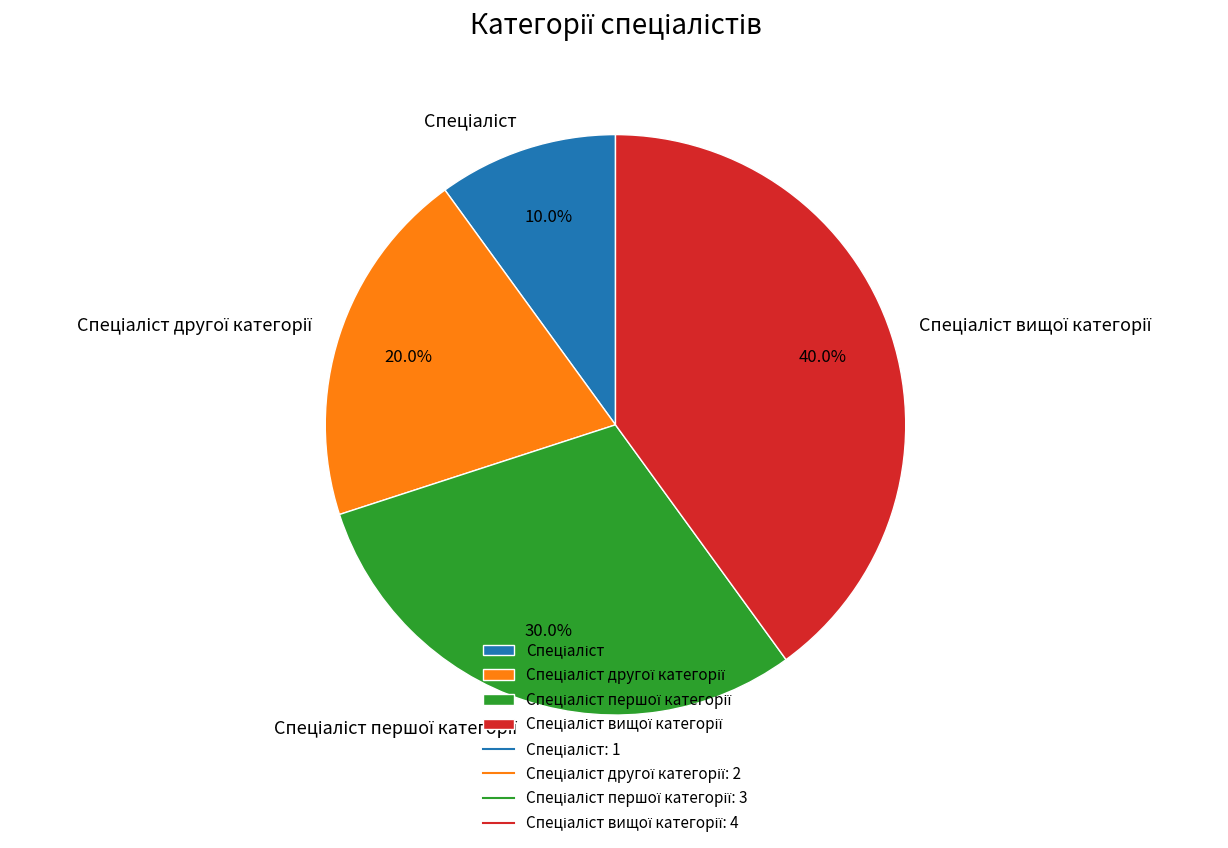

Is there any slice that represents more than half of the pie?

No